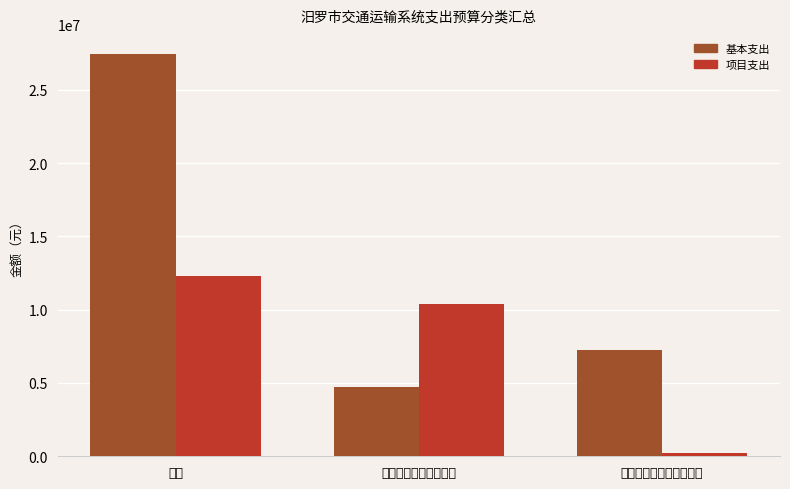

The 基本支出 series shows 8903192.5 at 合计. True or false?

False